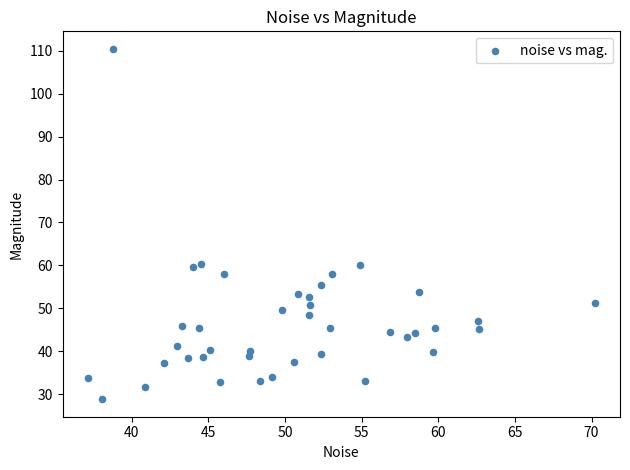

What is the range of X values (max minus min)?

33.1